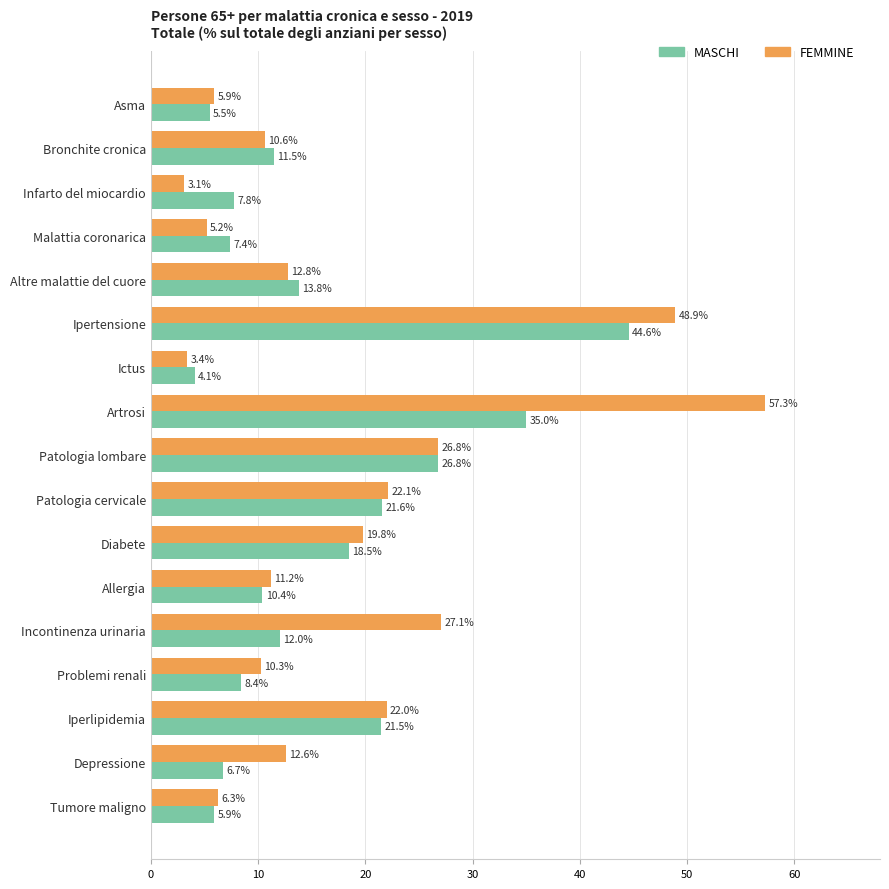

List the series in order of their peak value, lowest first.

MASCHI, FEMMINE